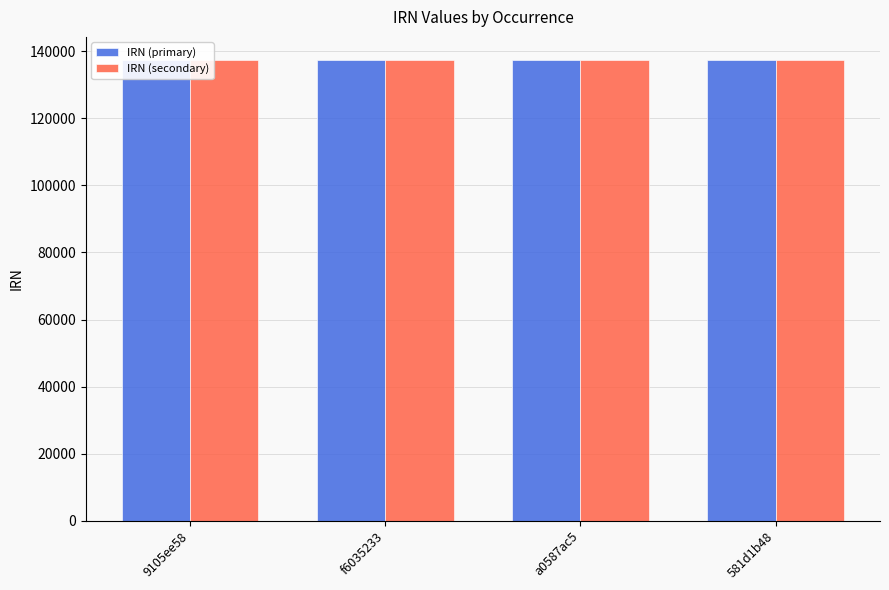

Which category has the highest value across all series?

a0587ac5